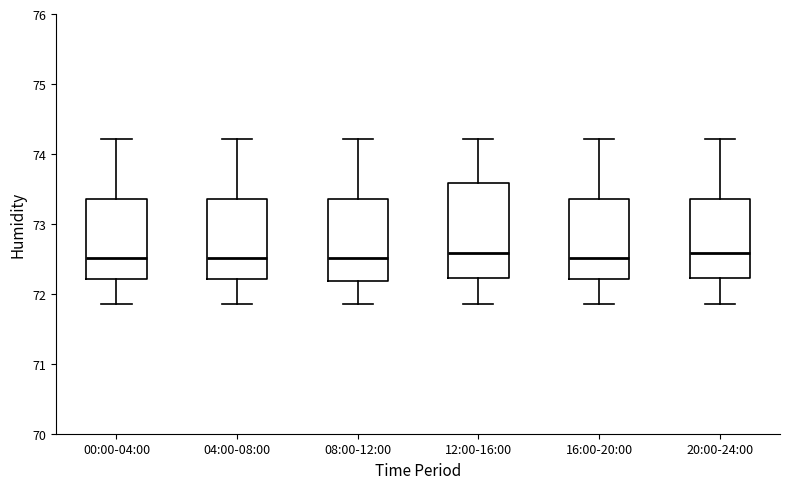

Where does the median line of the box for 20:00-24:00 sit on the y-axis? The values are not printed on the chart, so give them approximately, as read against the axis.

72.6